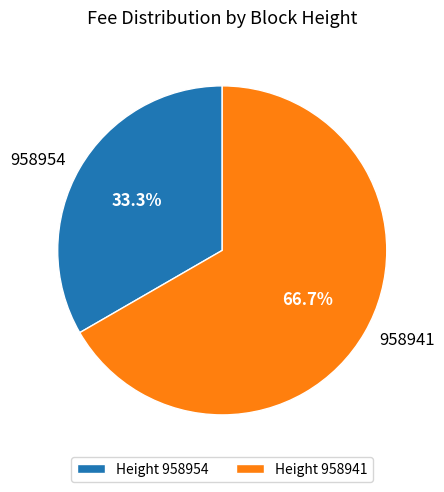

What percentage is the 958941 slice, to the nearest percent?

67%